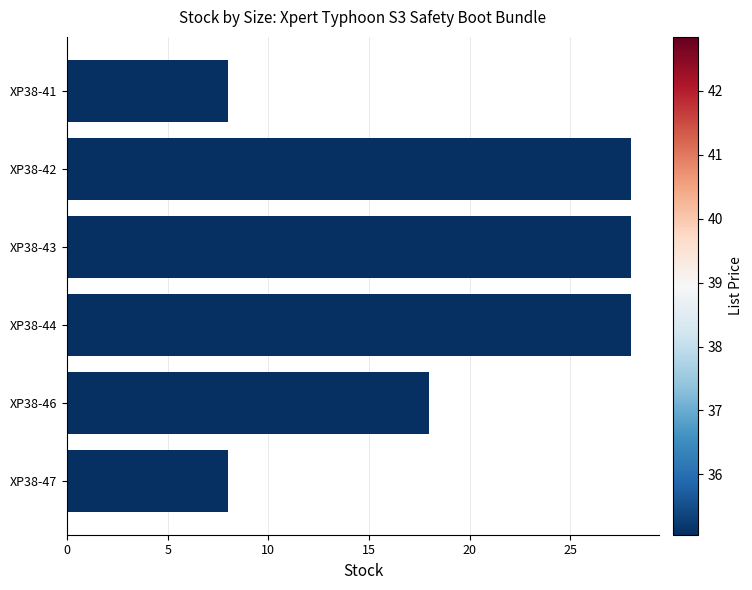

What is the value of the 1st bar from the top?

8